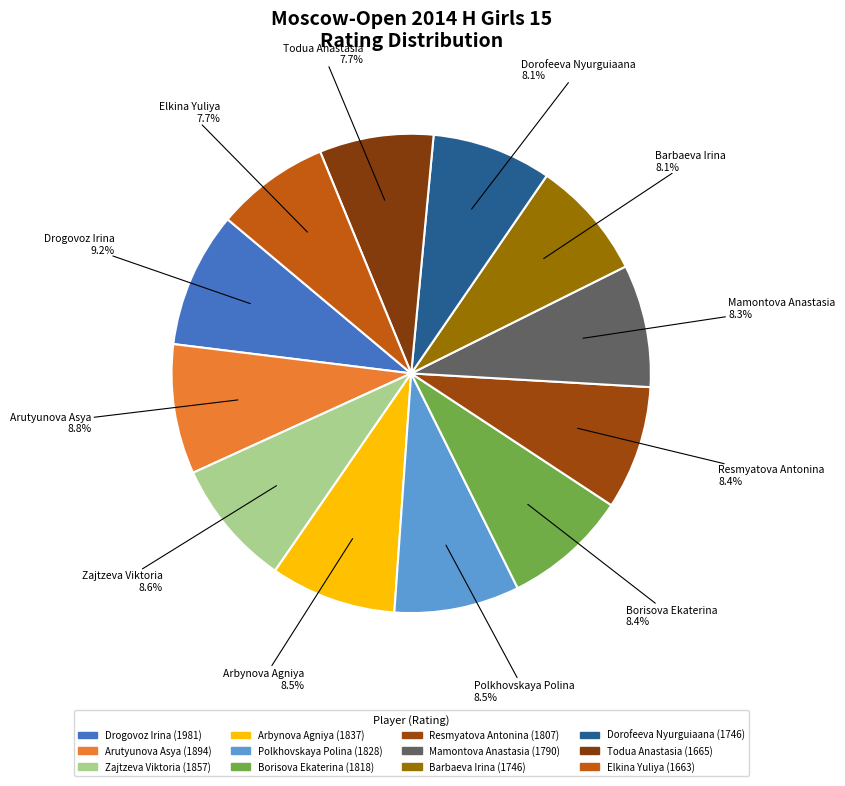

What percentage is the Arbynova Agniya slice, to the nearest percent?

8%